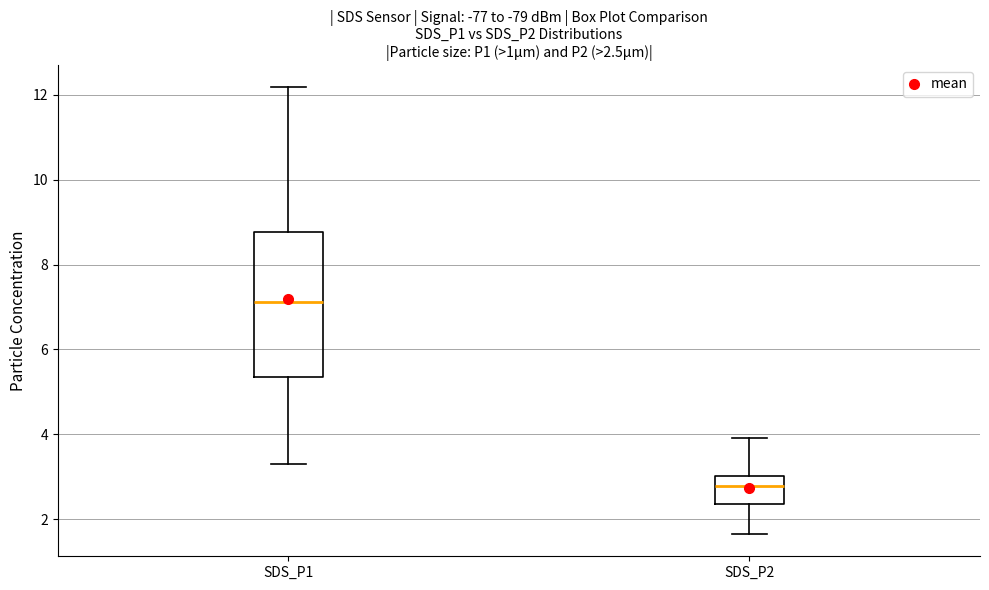

Which box's median line is the highest?

SDS_P1